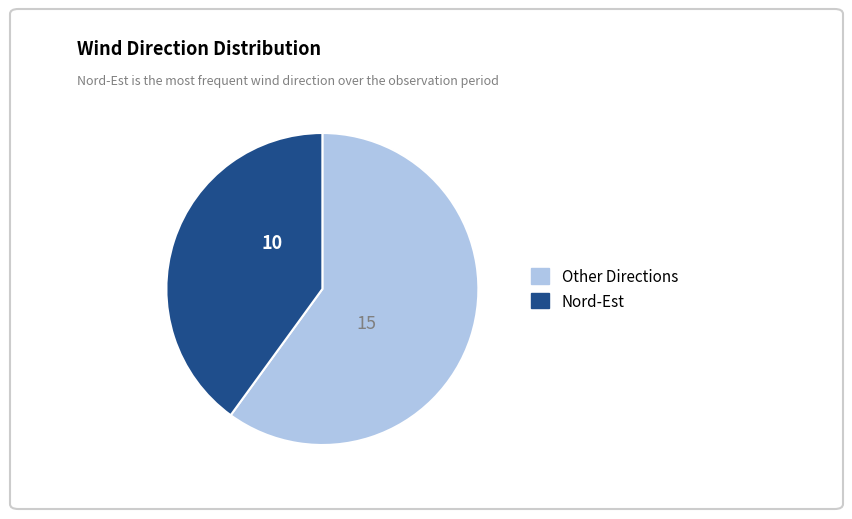

Does any single category account for the majority?

Yes